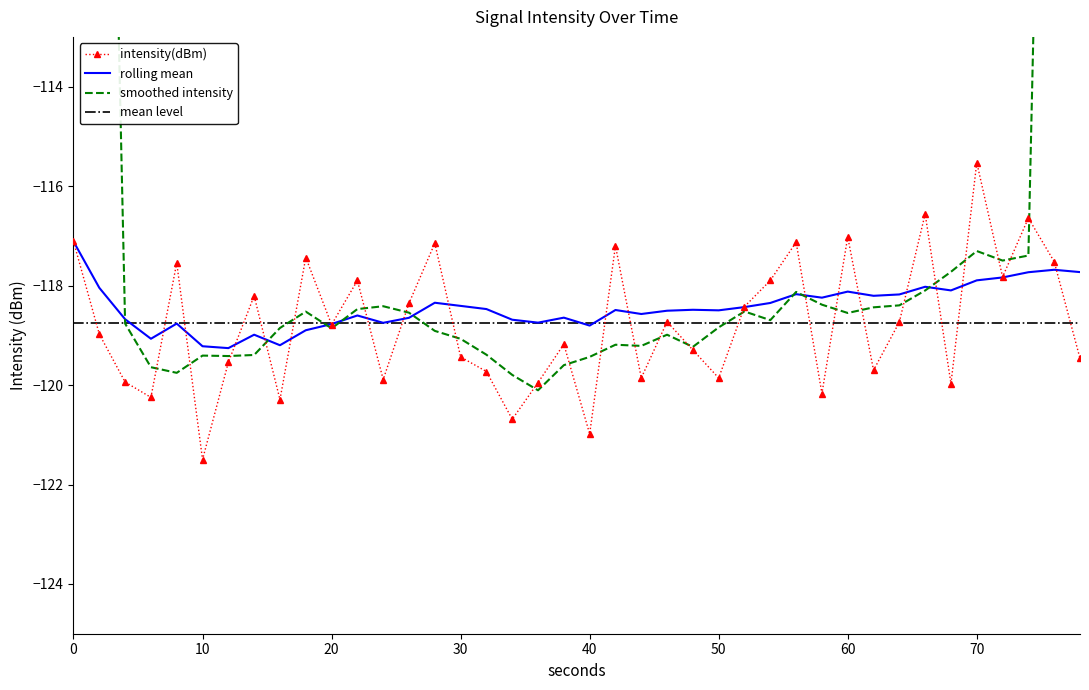

Which category has the highest value in the intensity(dBm) series?

70